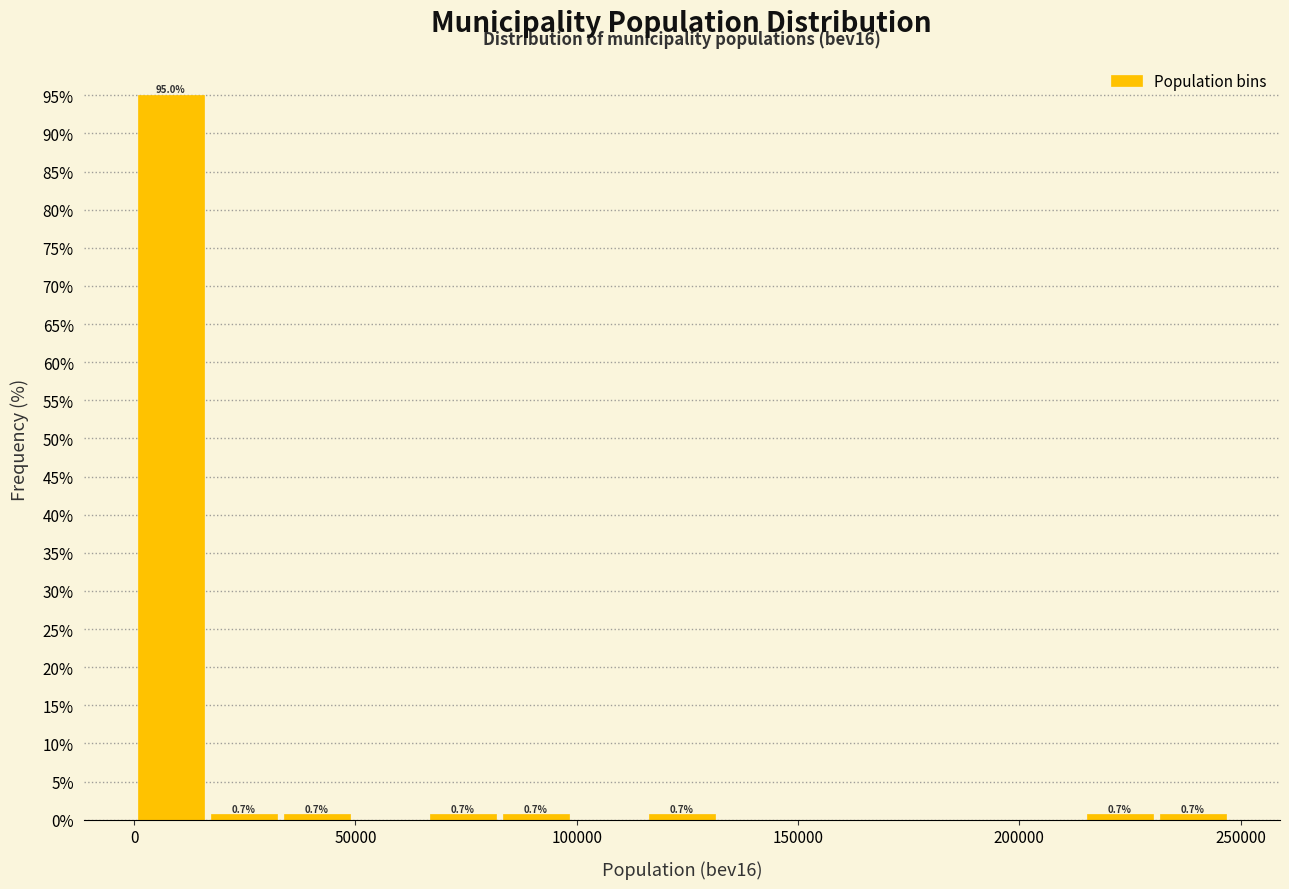

Around what value on the x-axis is the tallest bar? Give the approximate position of its centre, as read against the axis.

10000